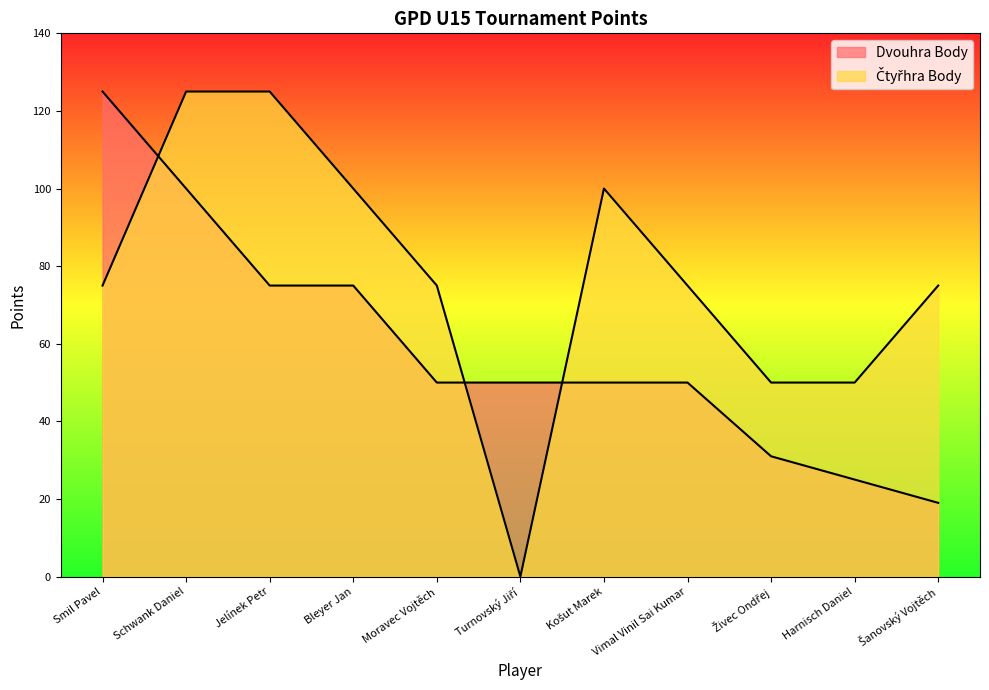

Which series changed the most between Smil Pavel and Moravec Vojtěch?

Dvouhra Body